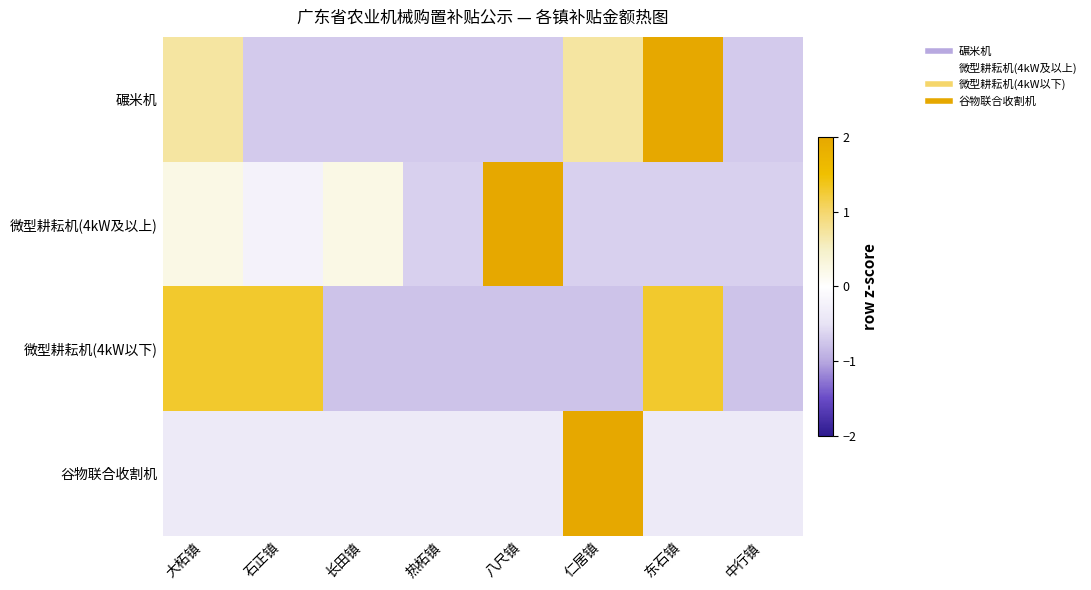

Between 中行镇 and 大柘镇, which is larger?

大柘镇